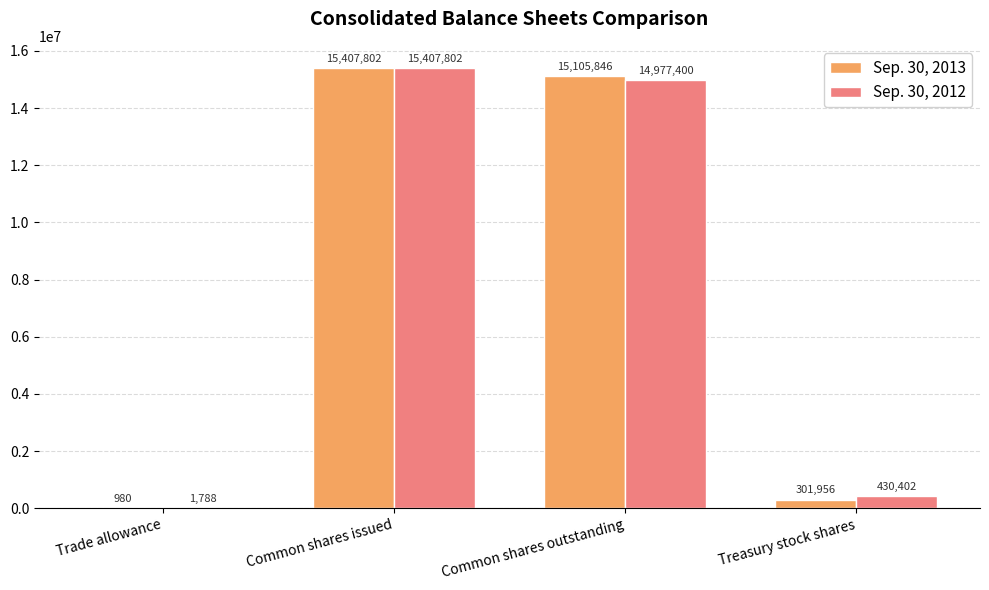

Which series has the largest total across all categories?

Sep. 30, 2012